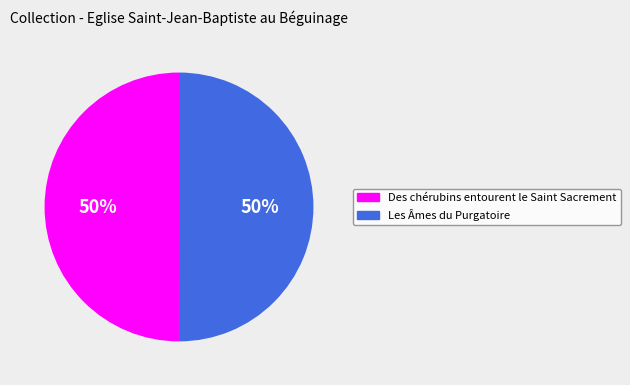

True or false: Des chérubins entourent le Saint Sacrement accounts for 56% of the total.

False